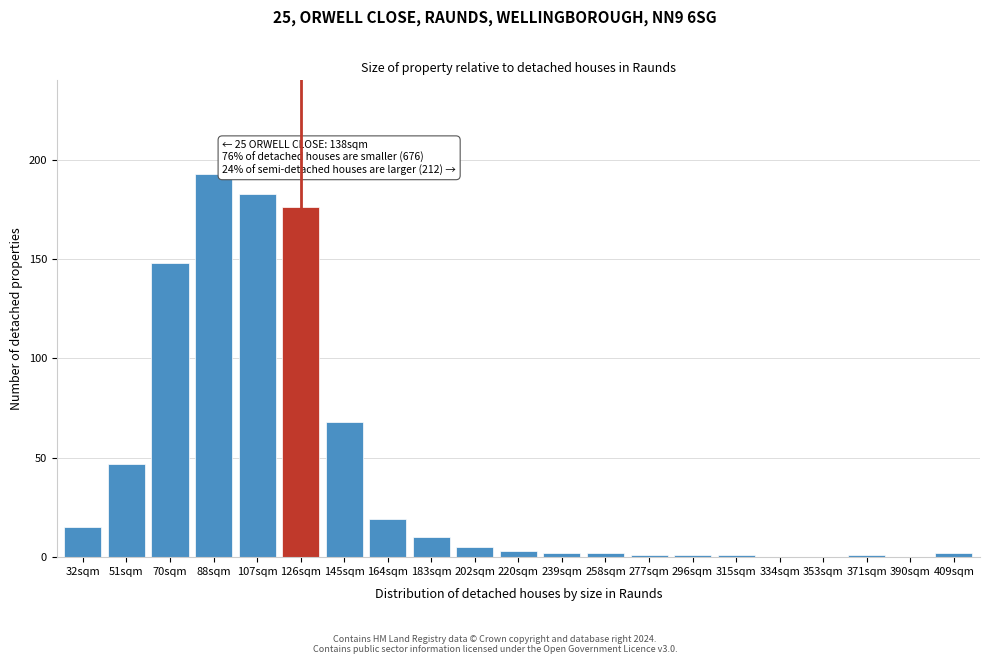

Reading left to right, transcribe all the data shown in this chart.

32sqm=15	51sqm=47	70sqm=148	88sqm=193	107sqm=183	126sqm=176	145sqm=68	164sqm=19	183sqm=10	202sqm=5	220sqm=3	239sqm=2	258sqm=2	277sqm=1	296sqm=1	315sqm=1	334sqm=0	353sqm=0	371sqm=1	390sqm=0	409sqm=2